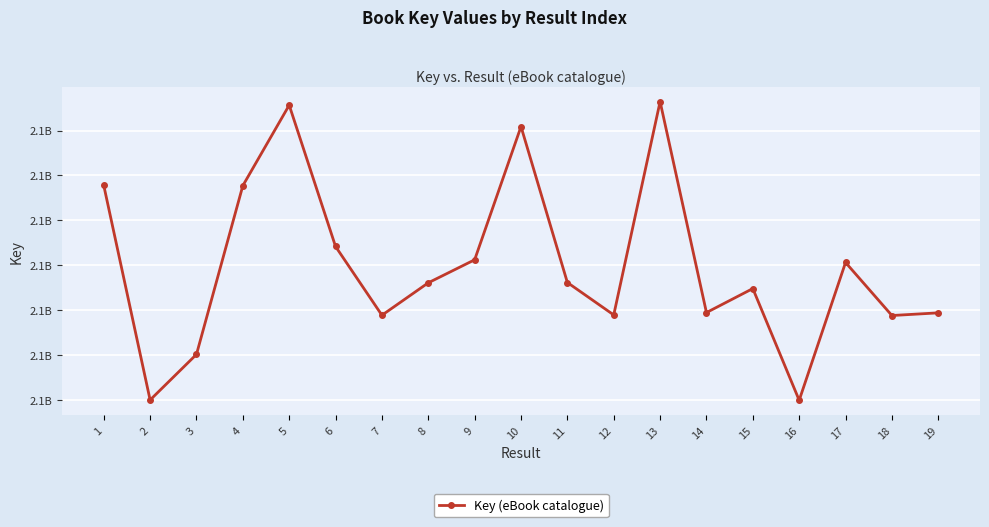

How many interior local valleys (lower than both neighbors) does the data have?

6